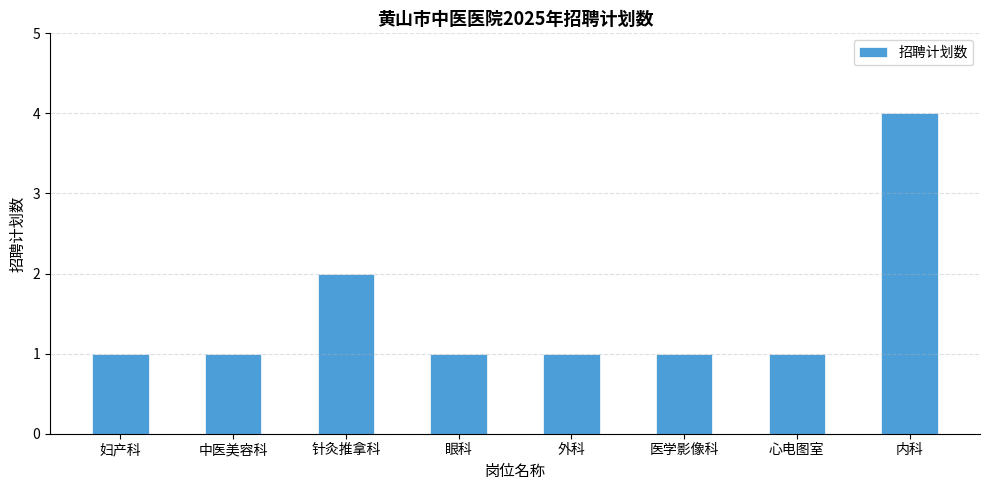

Reading left to right, extract all data points from this chart.

妇产科=1	中医美容科=1	针灸推拿科=2	眼科=1	外科=1	医学影像科=1	心电图室=1	内科=4